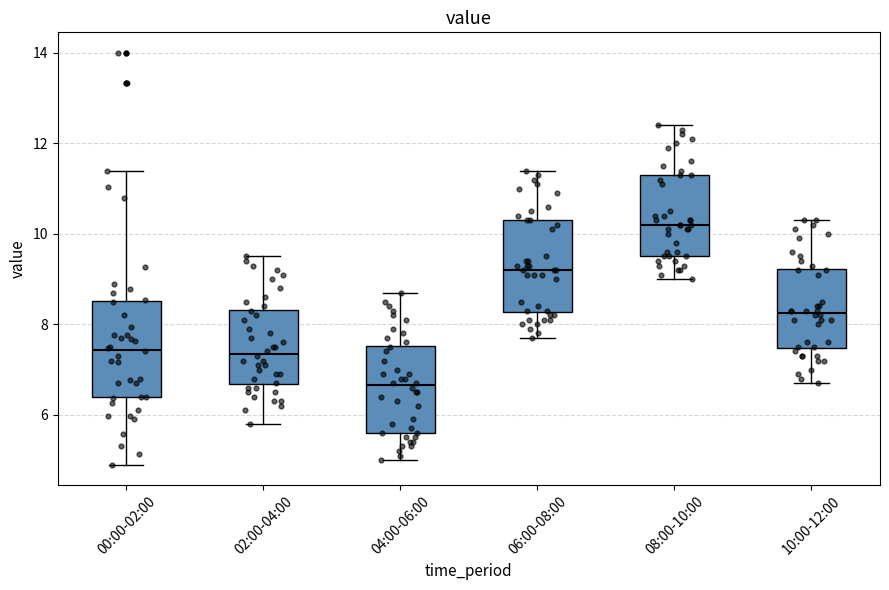

Reading left to right, read every box against the y-axis: the position of its median line, the range the box covers, and the ends of its whiskers. The values are not printed on the chart, so give them approximately, as read against the axis.

00:00-02:00: median 7.4, box 6.4 to 8.6, whiskers 5.0 to 11.4
02:00-04:00: median 7.4, box 6.6 to 8.4, whiskers 5.8 to 9.6
04:00-06:00: median 6.6, box 5.6 to 7.6, whiskers 5.0 to 8.8
06:00-08:00: median 9.2, box 8.2 to 10.4, whiskers 7.8 to 11.4
08:00-10:00: median 10.2, box 9.6 to 11.4, whiskers 9.0 to 12.4
10:00-12:00: median 8.2, box 7.4 to 9.2, whiskers 6.8 to 10.4